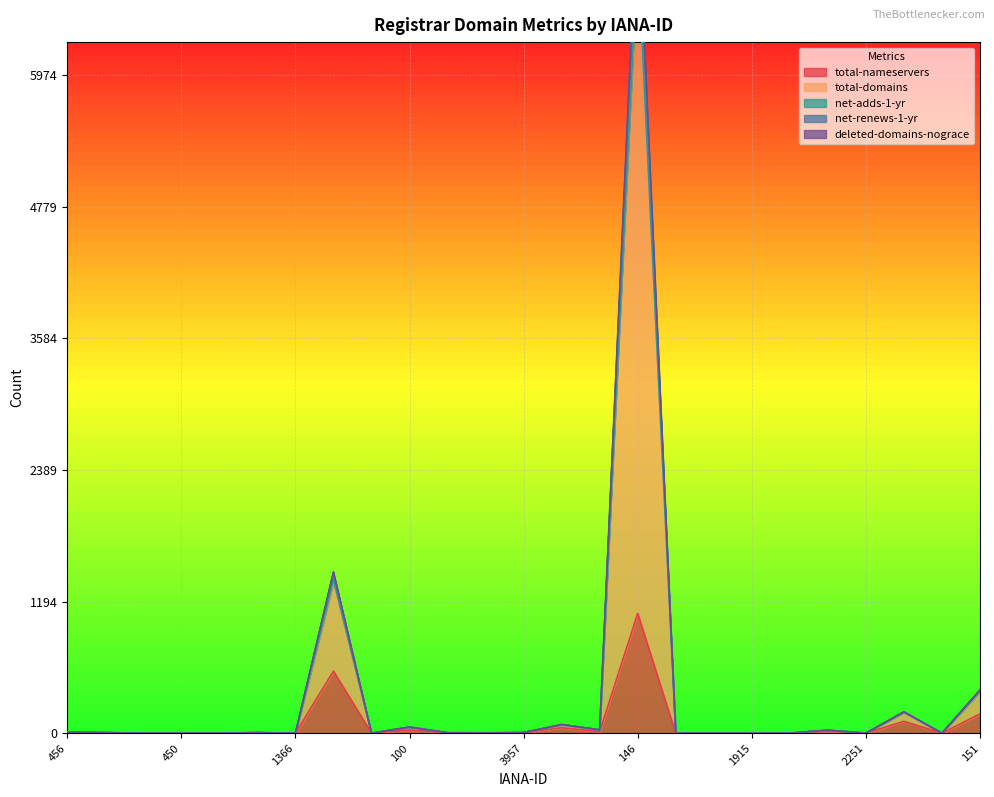

What is the spread (max minus min) of values at 1495?

9